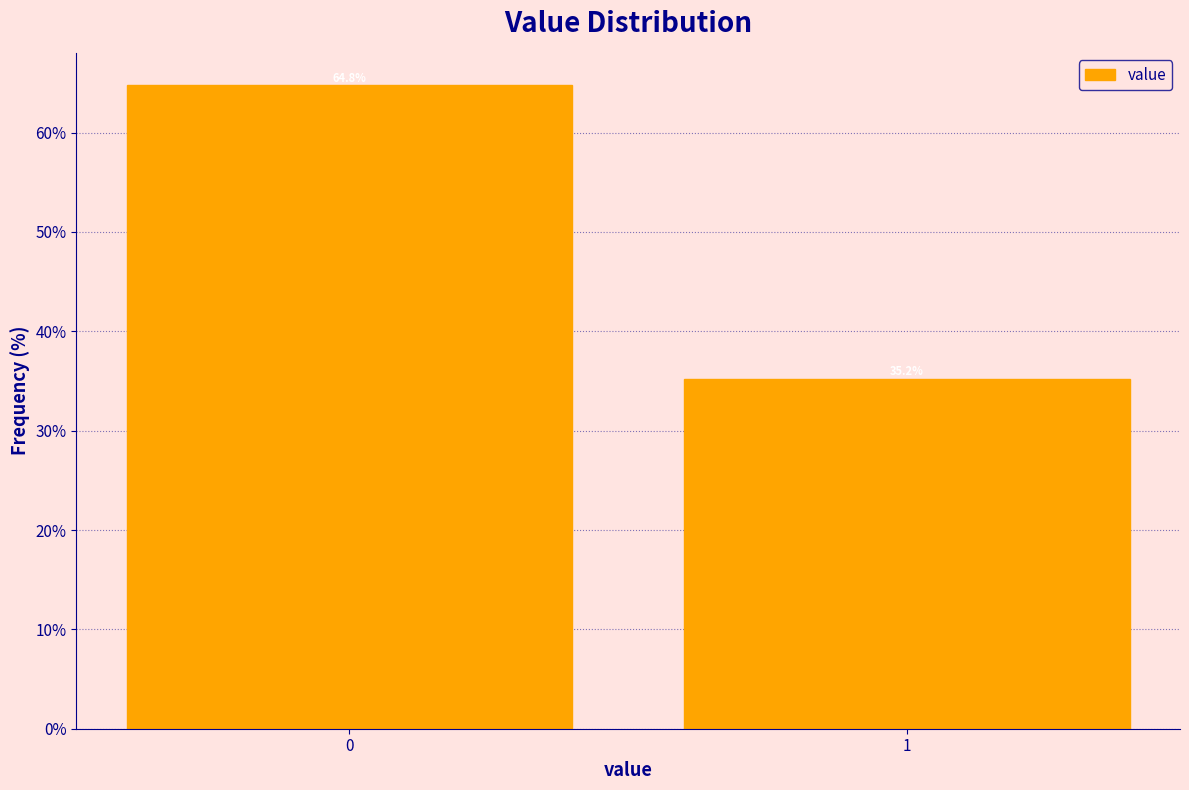

Reading left to right, extract all data points from this chart.

64.8	35.2